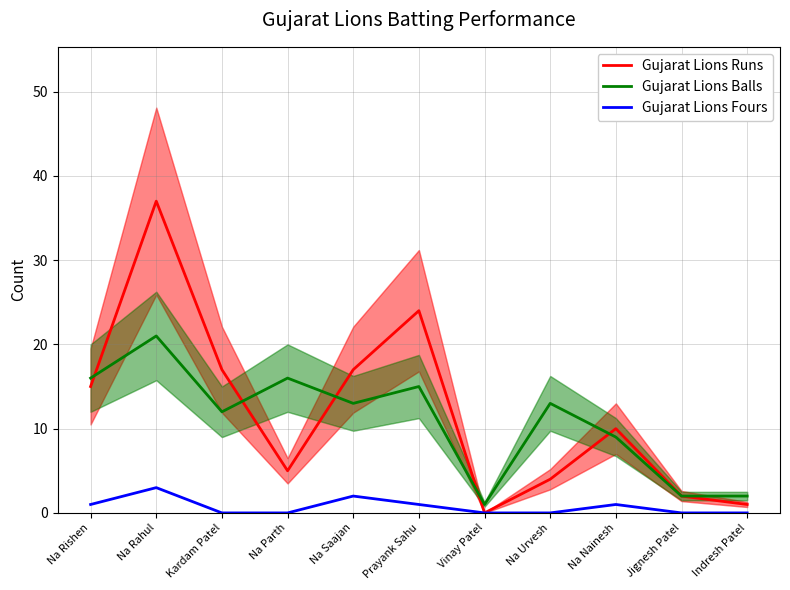

Which label corresponds to the largest value in the chart?

Na Rahul